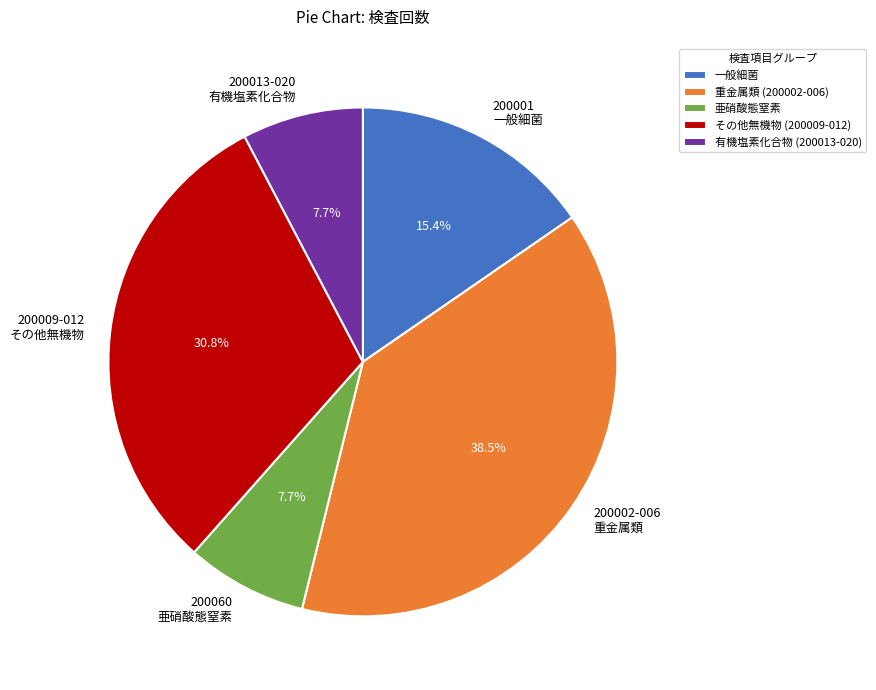

Which has a higher value, 200001 一般細菌 or 200060 亜硝酸態窒素?

200001 一般細菌